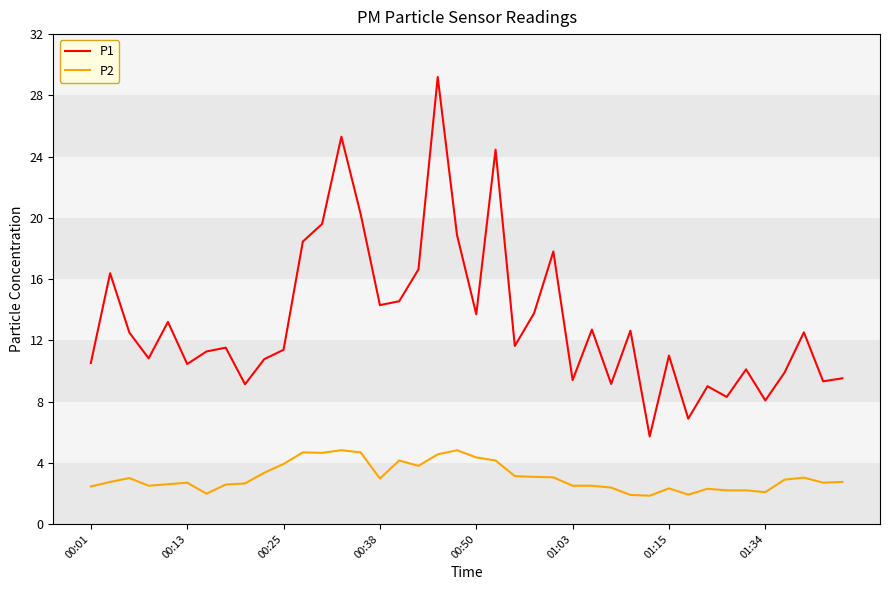

Which series has the widest spread of values?

P1